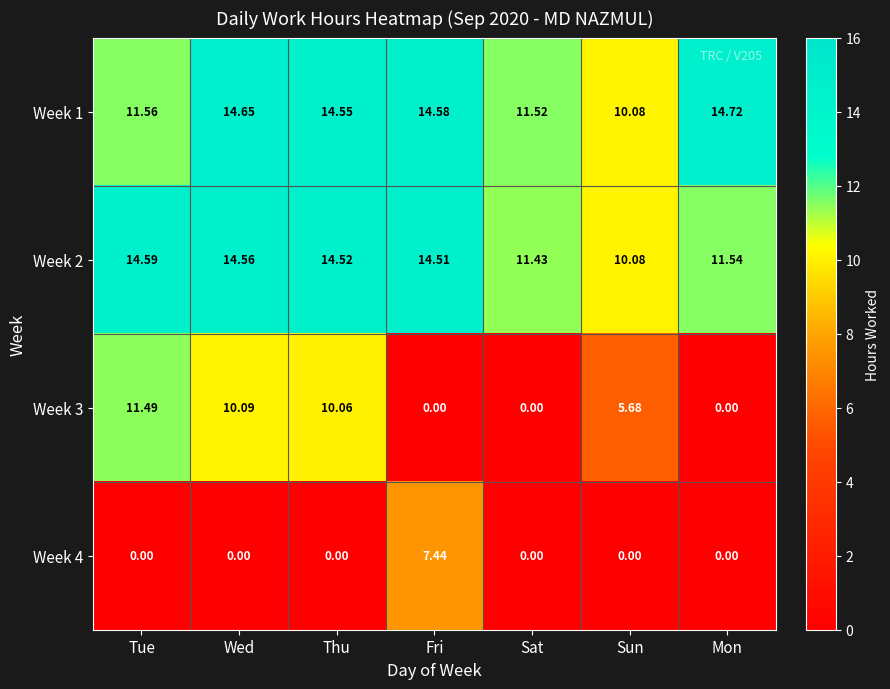

At which label is Week 2 closest to 12?

Mon